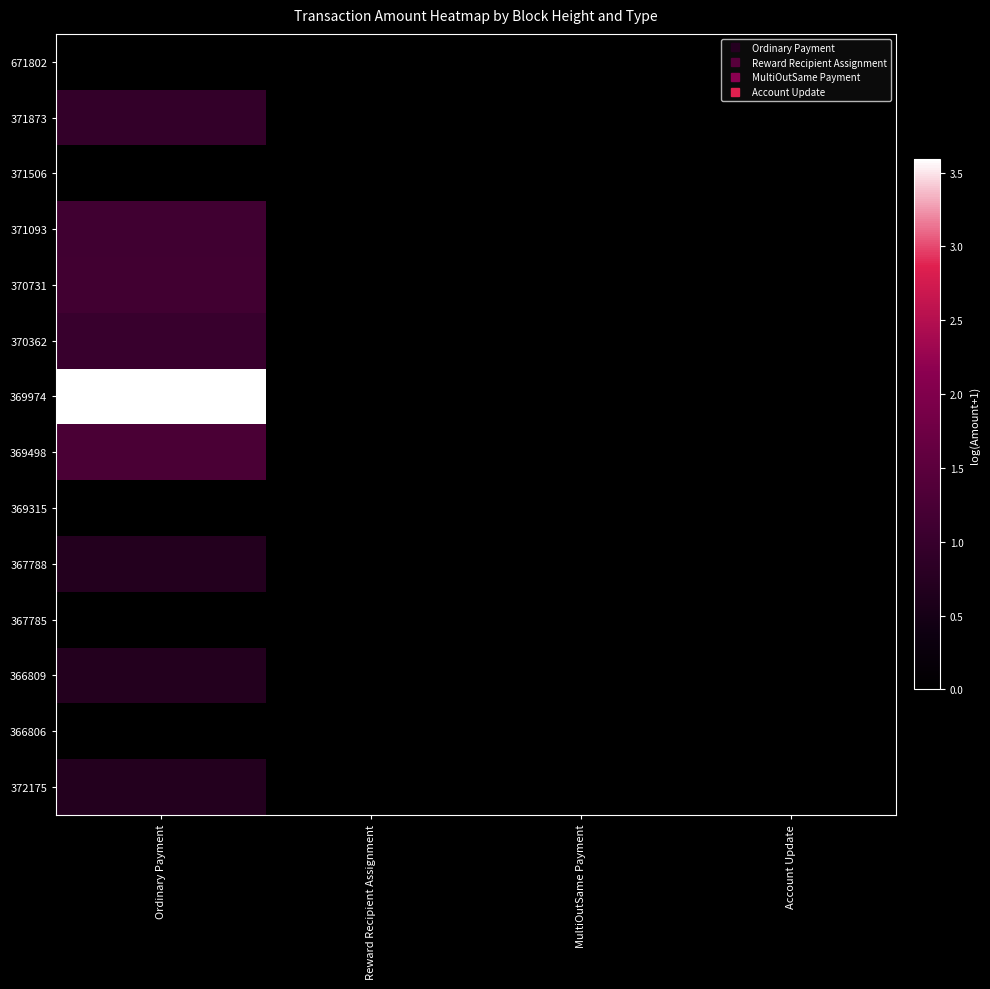

Which series has the largest total across all categories?

369974